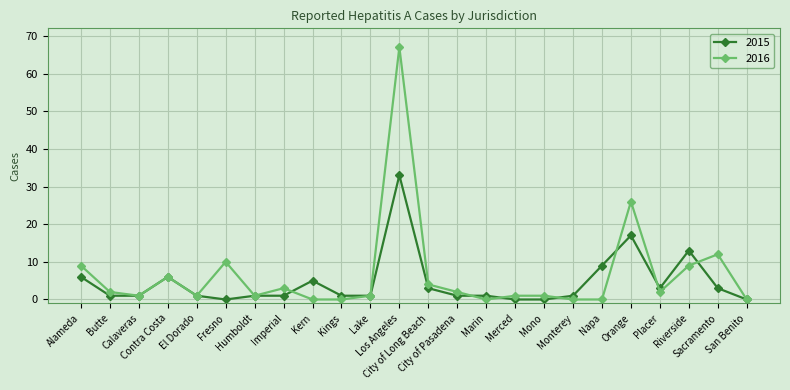

Which series has the largest range (max minus min)?

2016